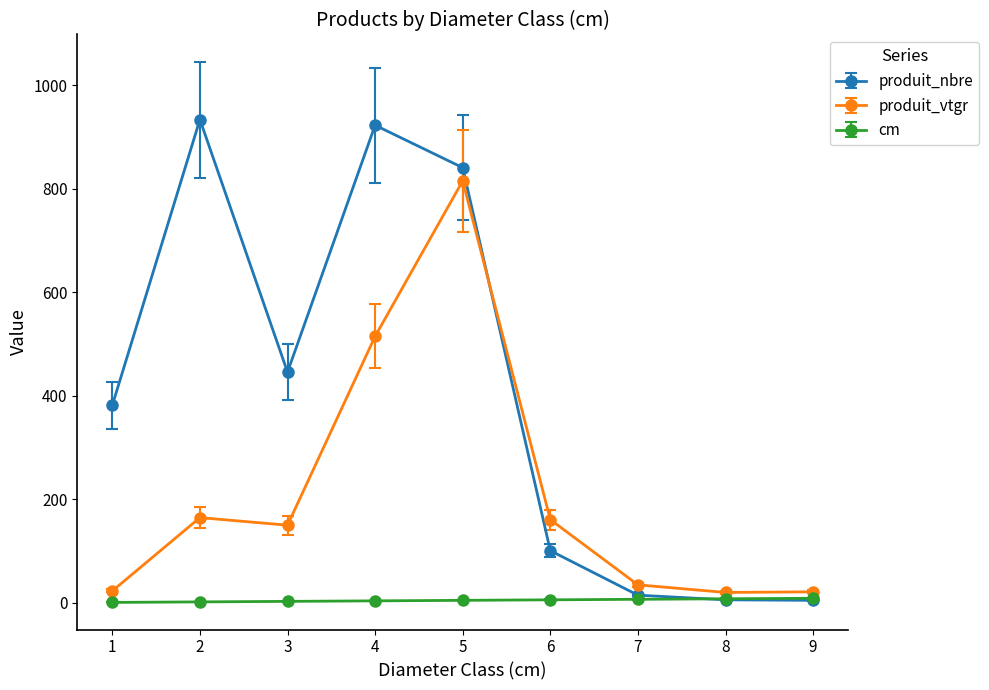

Rank the series at 2 from lowest to highest value.

cm, produit_vtgr, produit_nbre